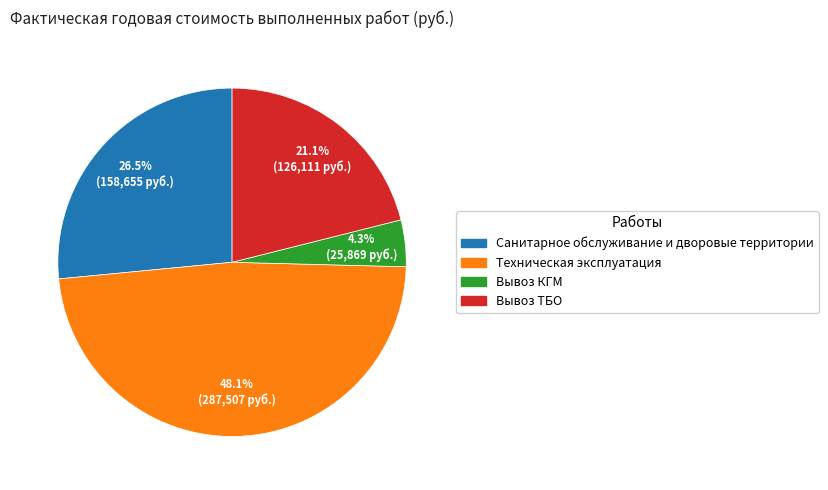

What is the largest slice in the pie chart?

Техническая эксплуатация